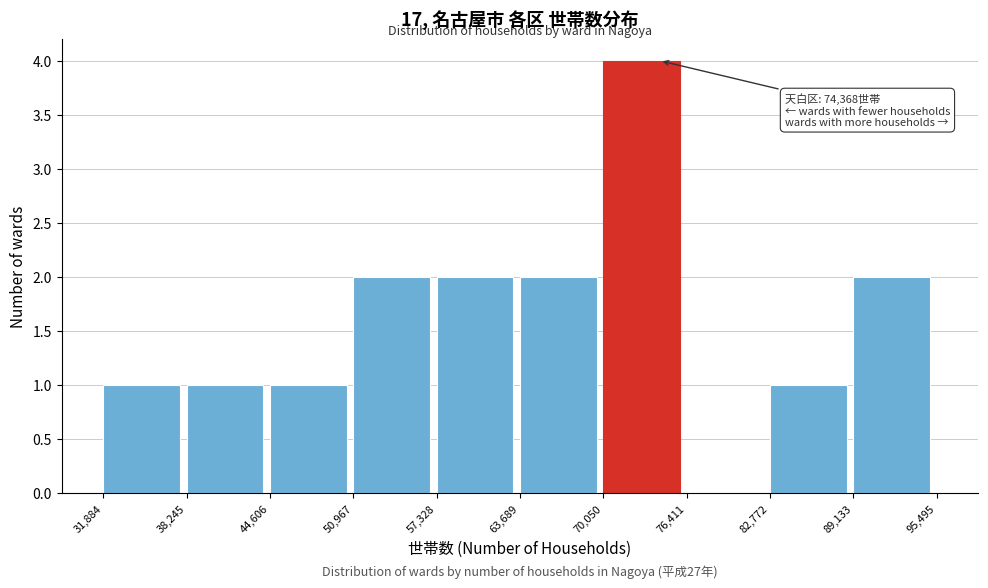

Which range on the x-axis has the tallest bar?

70,050 to 76,411